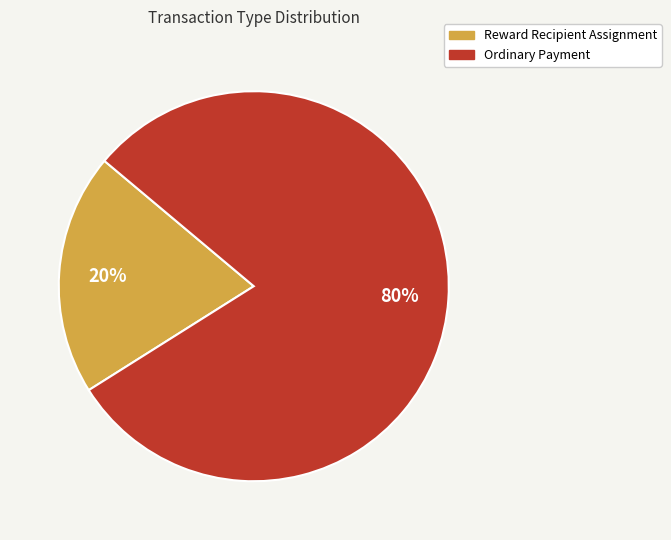

Does any single category account for the majority?

Yes